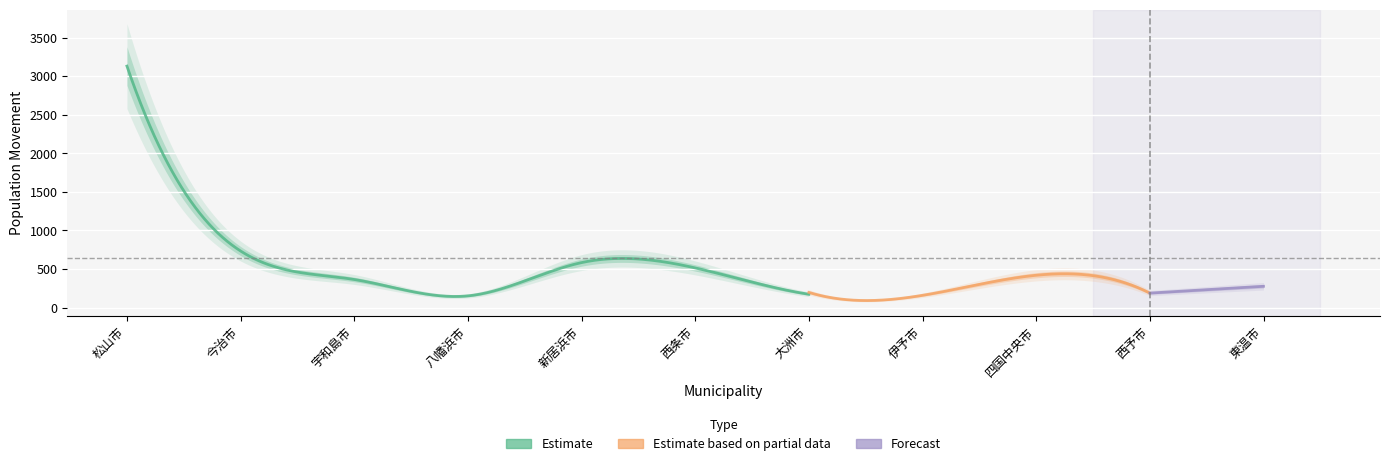

Which category has the highest value across all series?

松山市